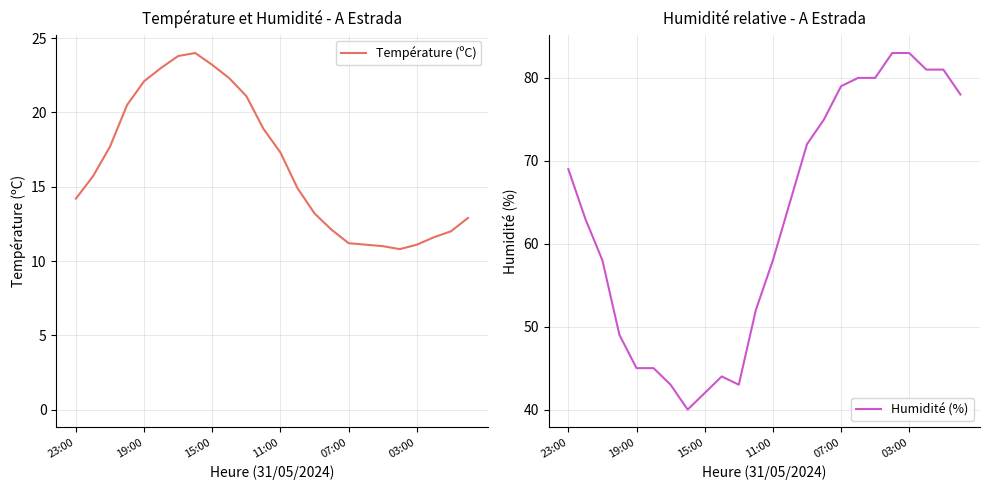

What is the total value across all series at 6?

66.8